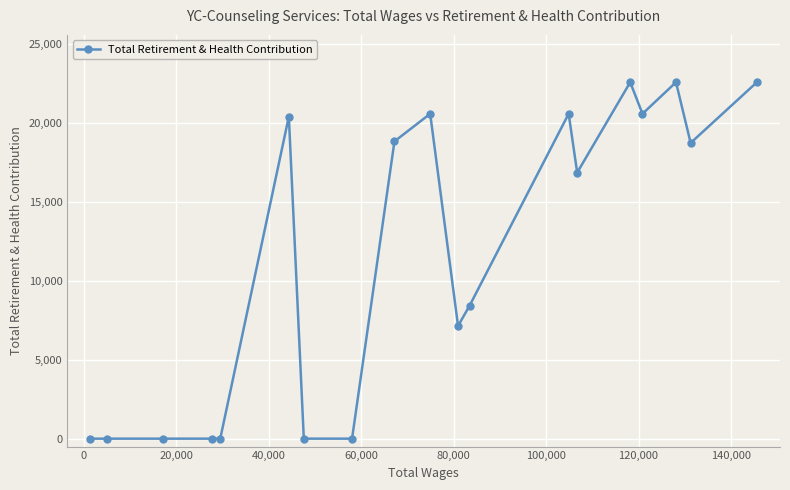

How many values are below 16857?

9